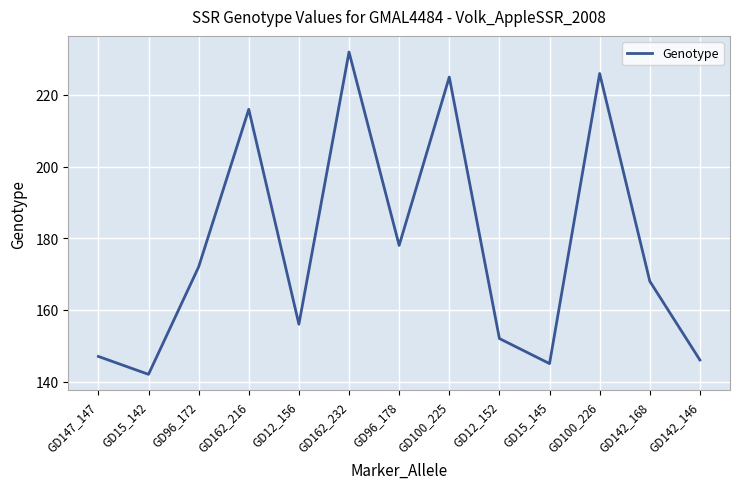

Count the number of categories in the chart.

13